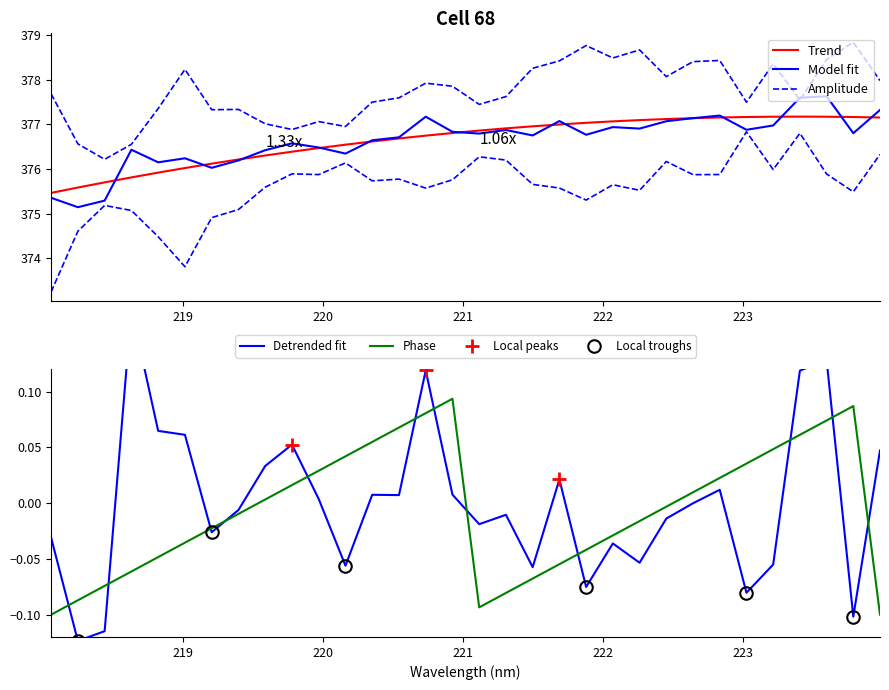

Which label corresponds to the smallest value in the chart?

218.2508